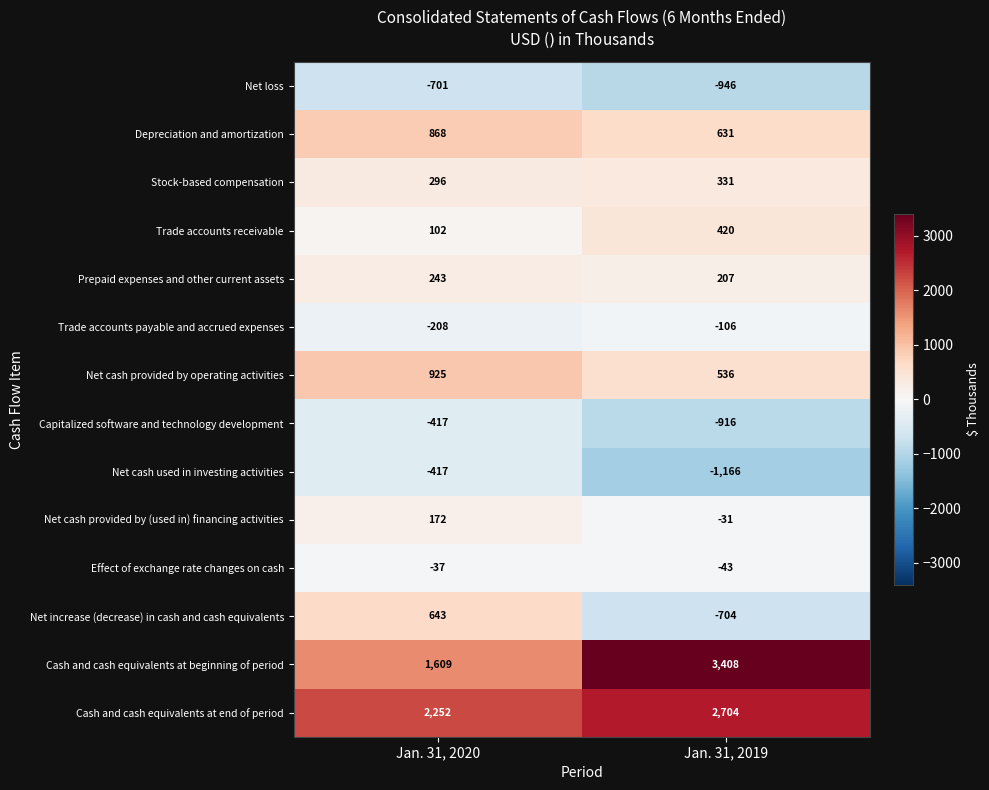

What is the minimum value for Net loss?

-946